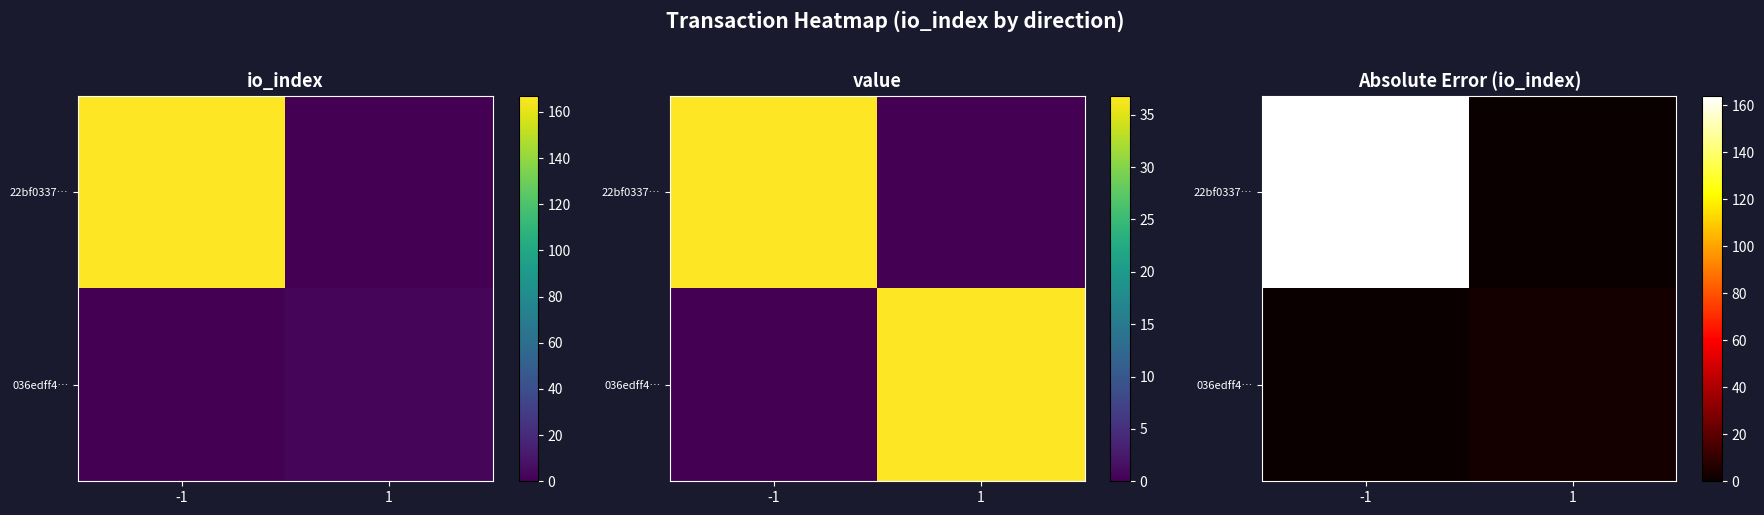

What is the total value across all series at 1?

3